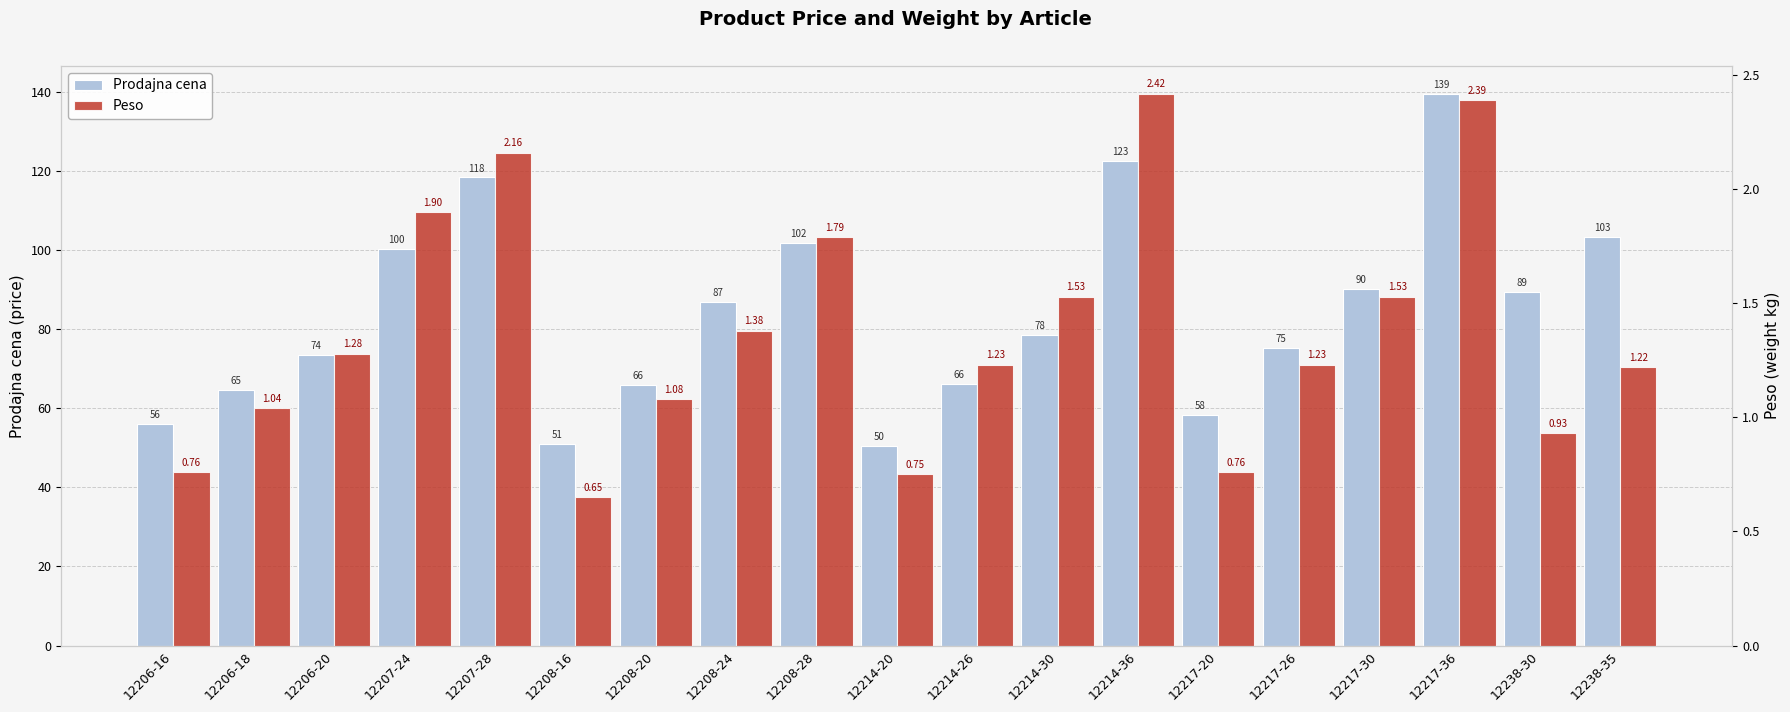

What is the spread (max minus min) of values at 12208-20?

64.7